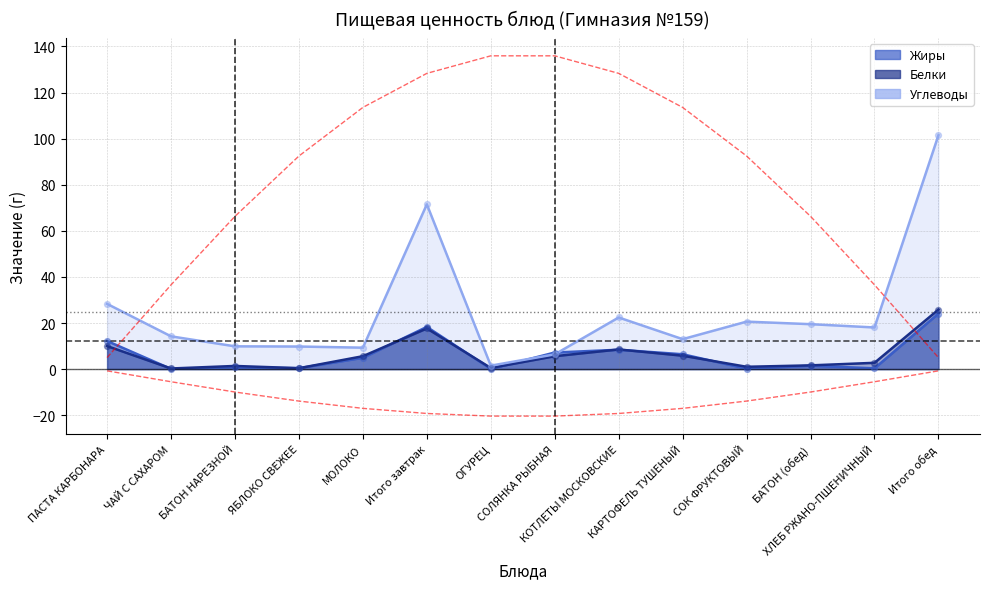

Which series reaches the maximum Y coordinate?

Углеводы